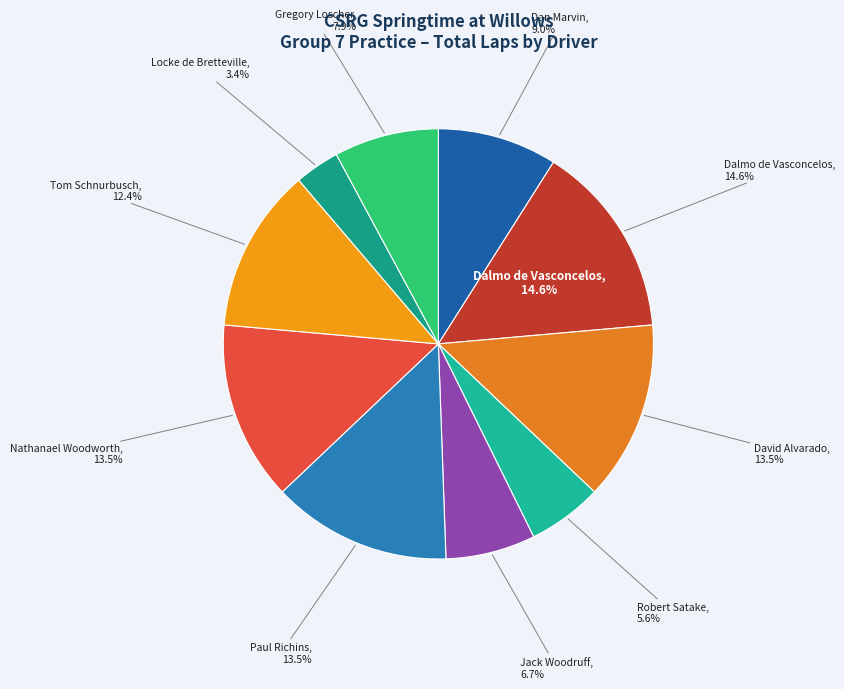

Does Tom Schnurbusch account for over 50% of the chart?

No